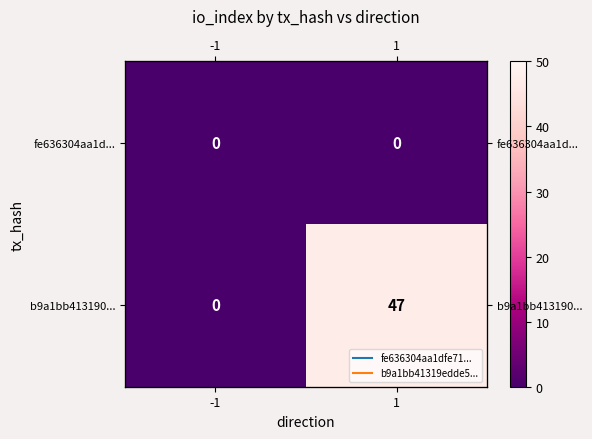

At how many categories does at least one series exceed 5?

1